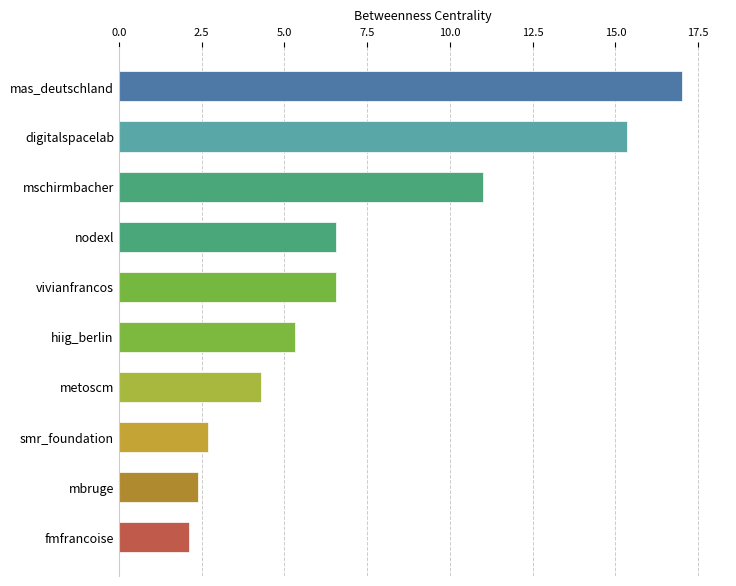

What is the ratio of the value at metoscm to the value at smr_foundation?

1.6